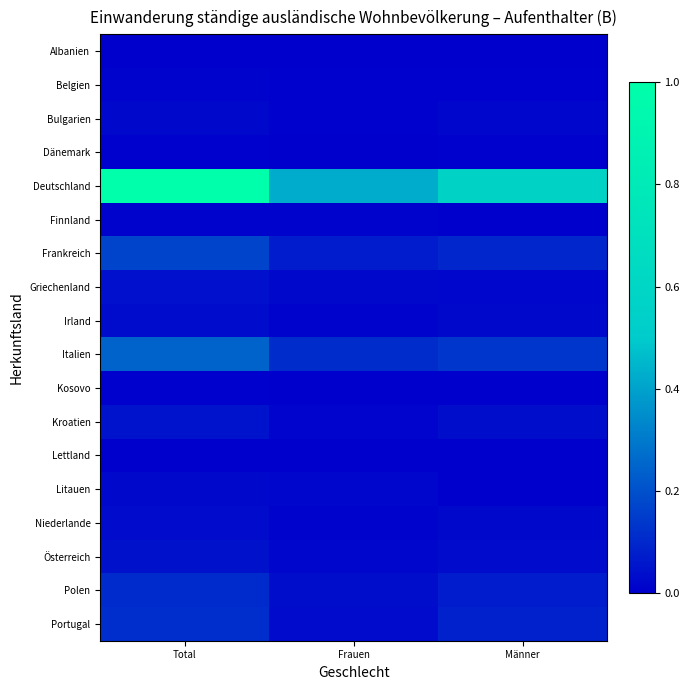

Which category has the lowest value across all series?

Männer